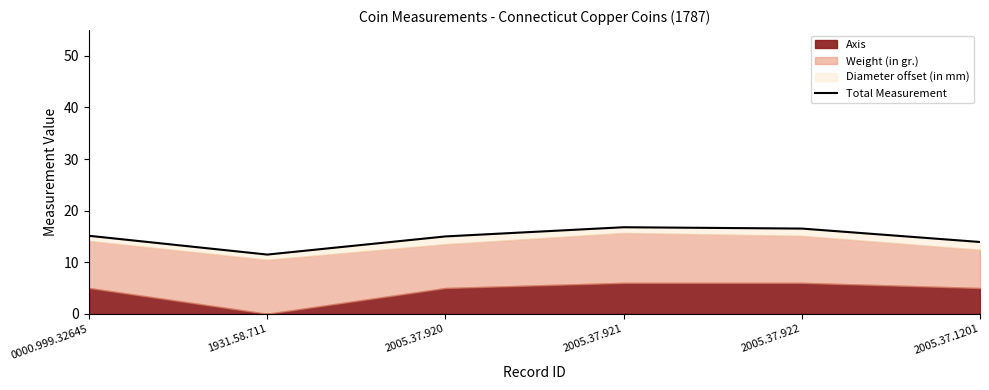

Reading left to right, extract all data points from this chart.

15.1	11.5	15.0	16.8	16.5	13.9